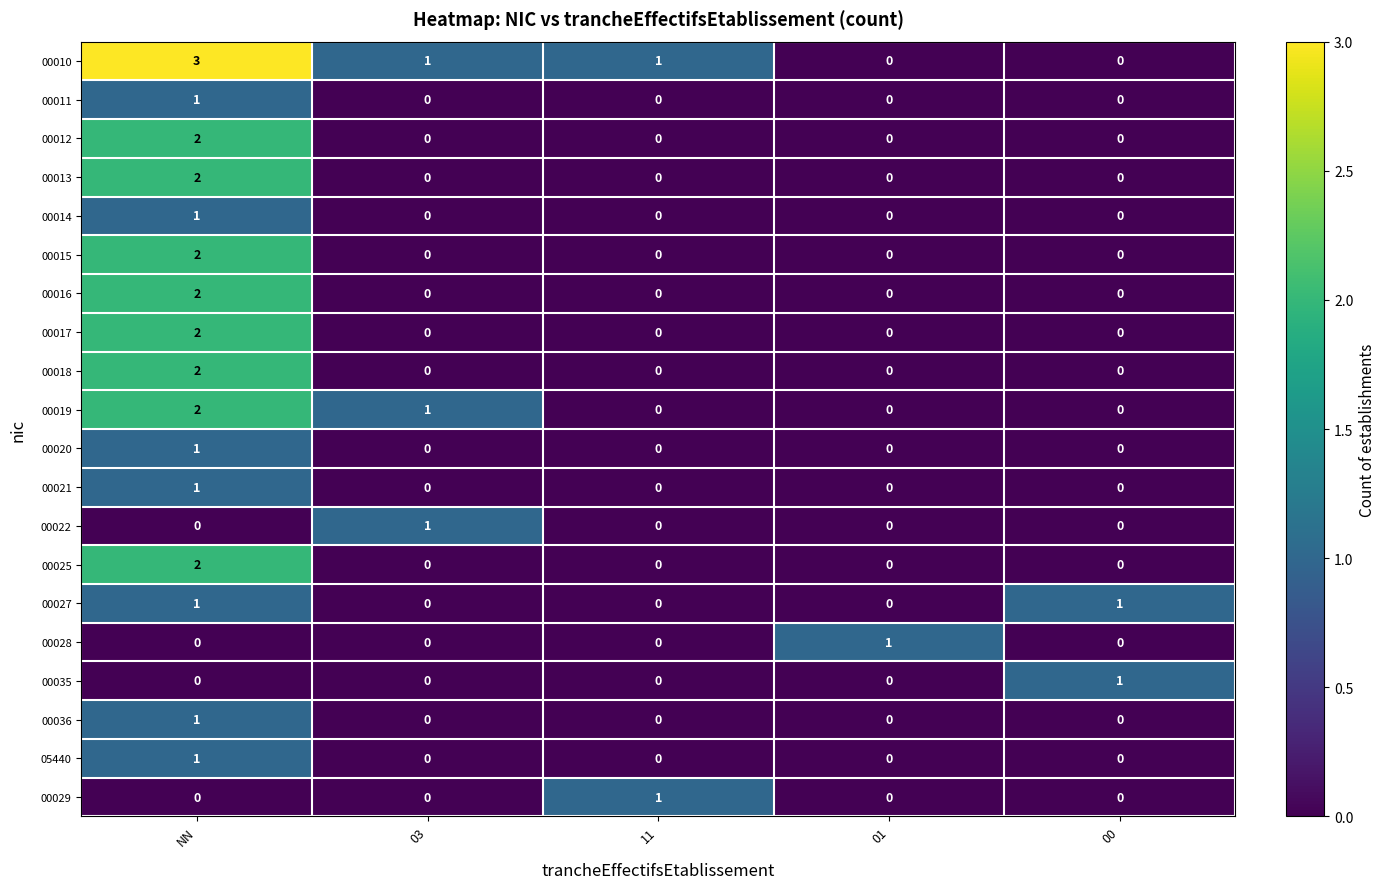

Count the 00019 values in the range 0 to 1.

4